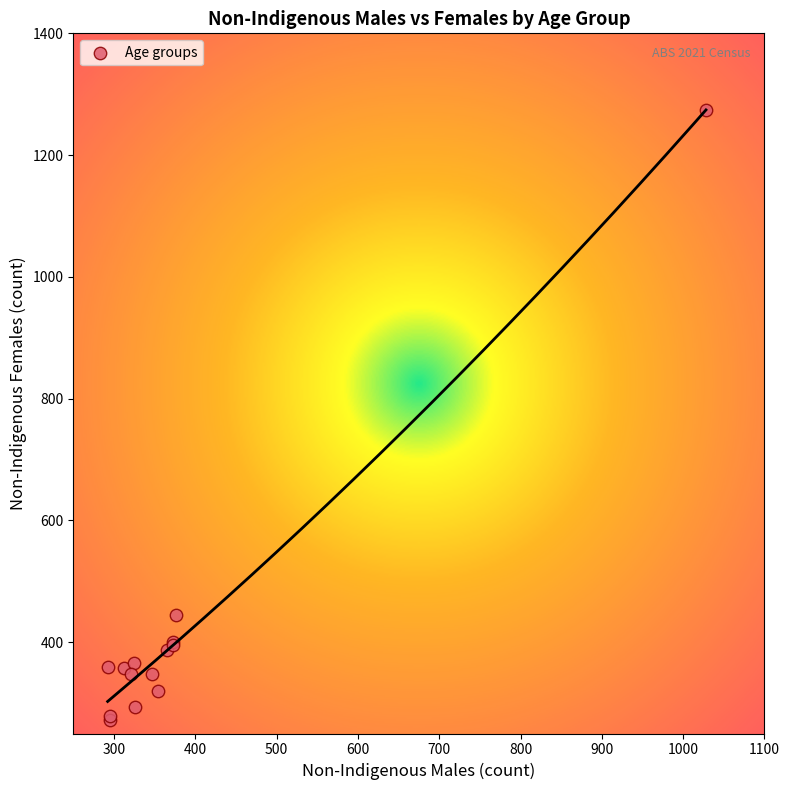

What Y value in the scatter plot is closest to 773?

445